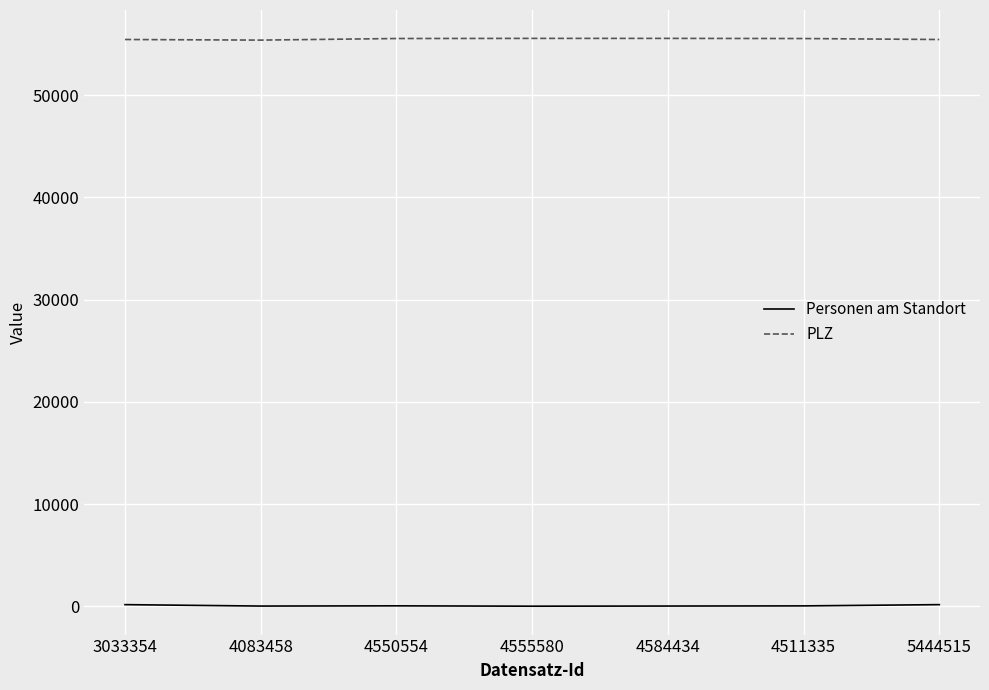

Does the chart have visible grid lines?

Yes